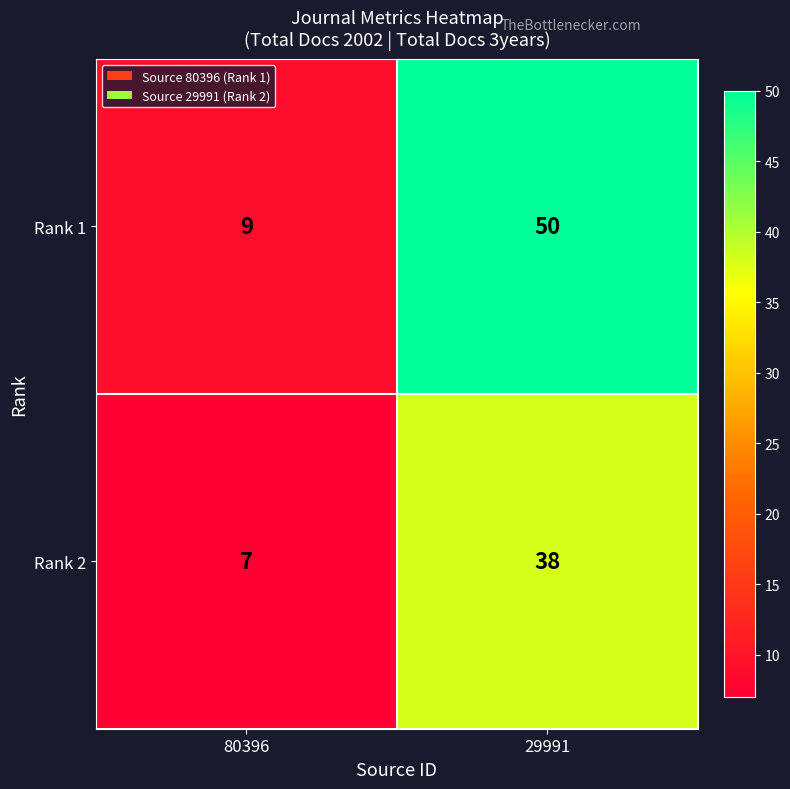

Reading left to right, transcribe all the data shown in this chart.

Rank 1: 9	50
Rank 2: 7	38